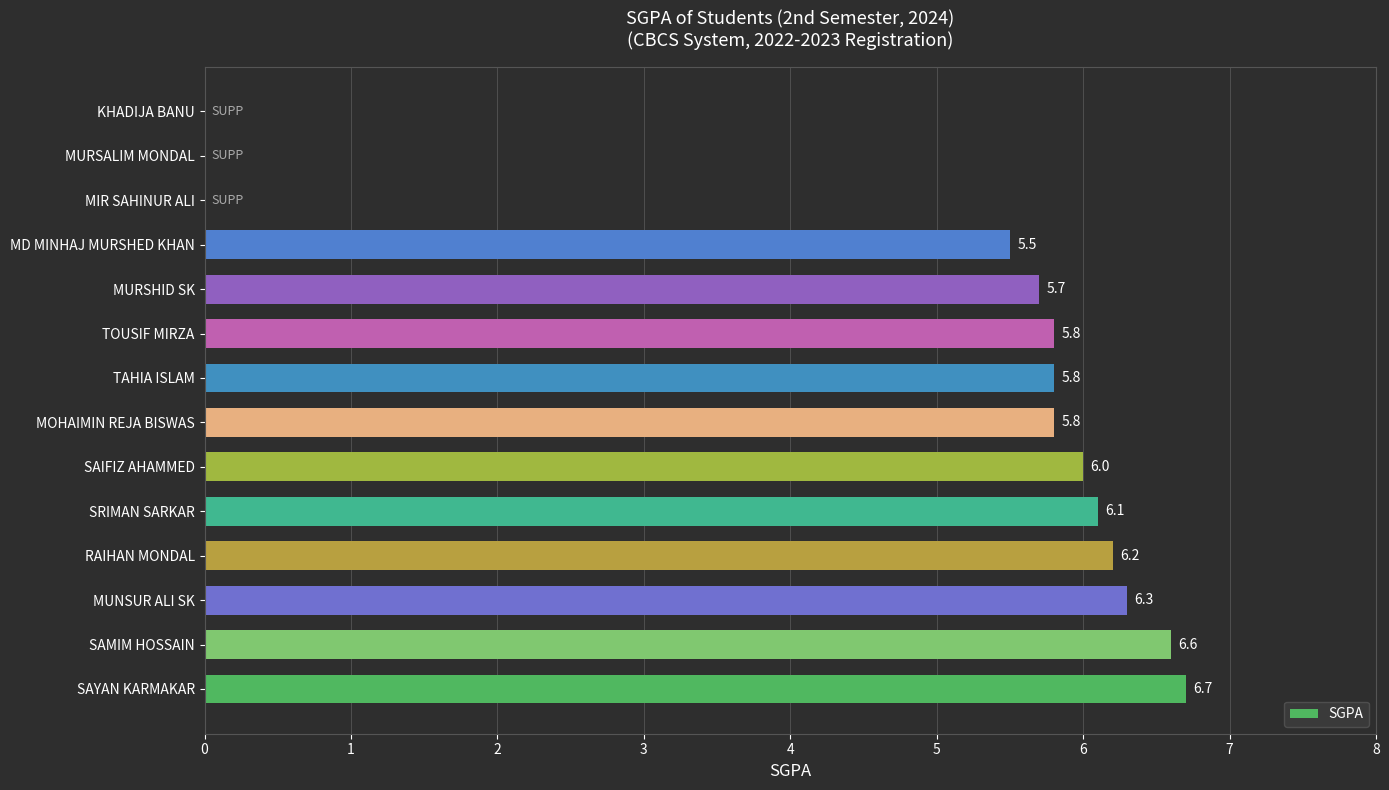

Where is the data nearest to the value 3?

MD MINHAJ MURSHED KHAN